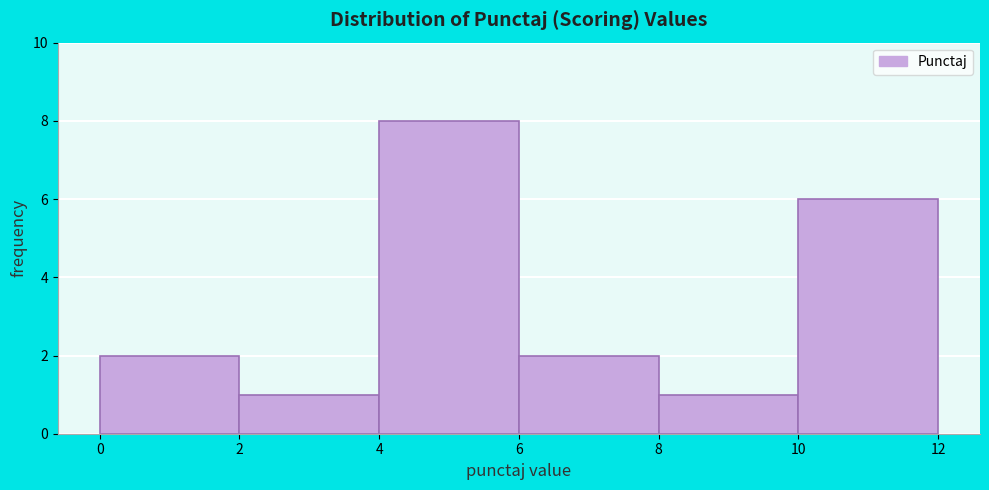

Which range on the x-axis has the tallest bar?

4 to 6